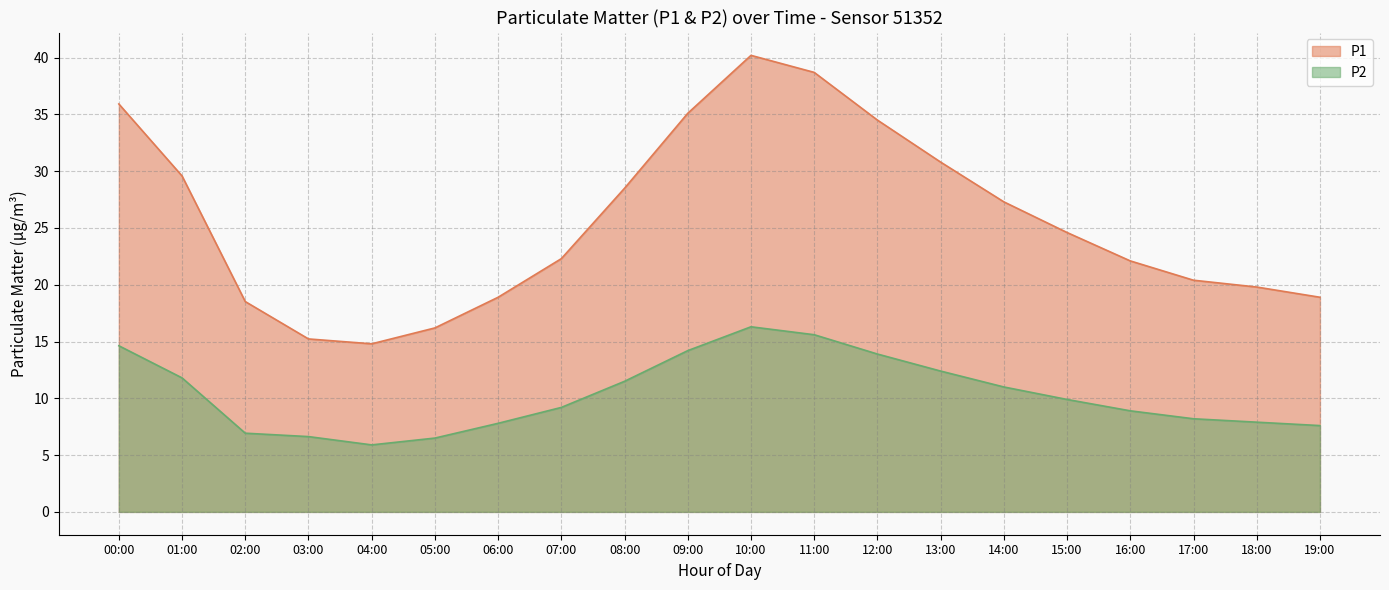

True or false: P2 has a value of 8.1 at 12:00.

False